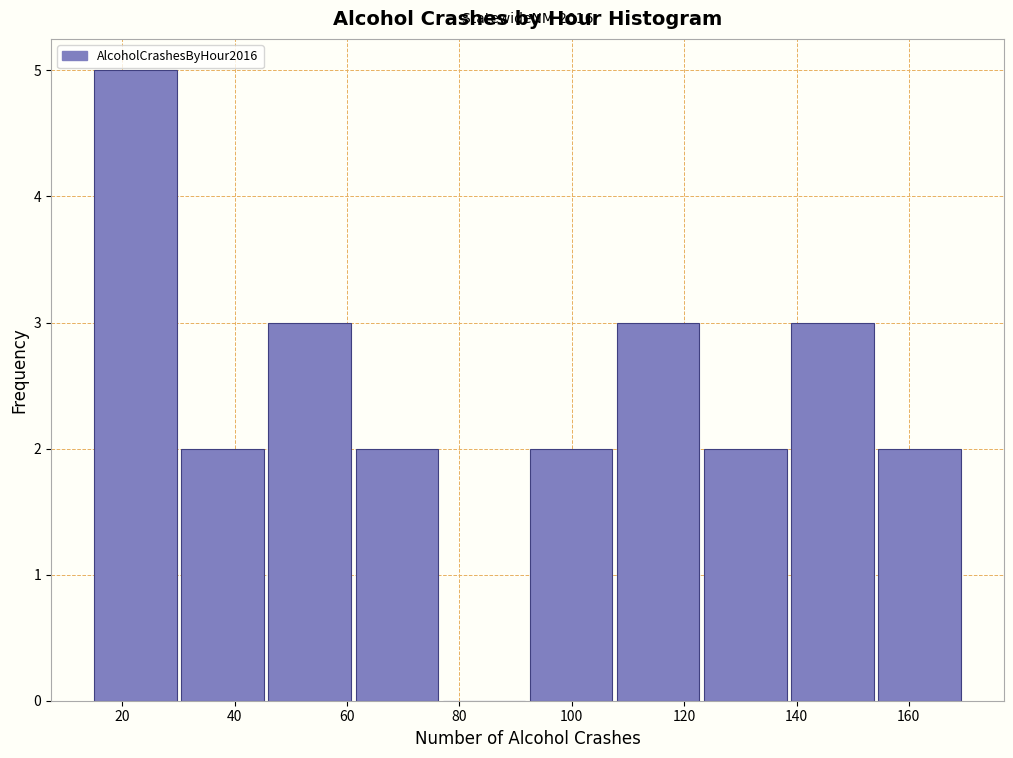

Which range on the x-axis has the tallest bar?

15.0 to 30.5